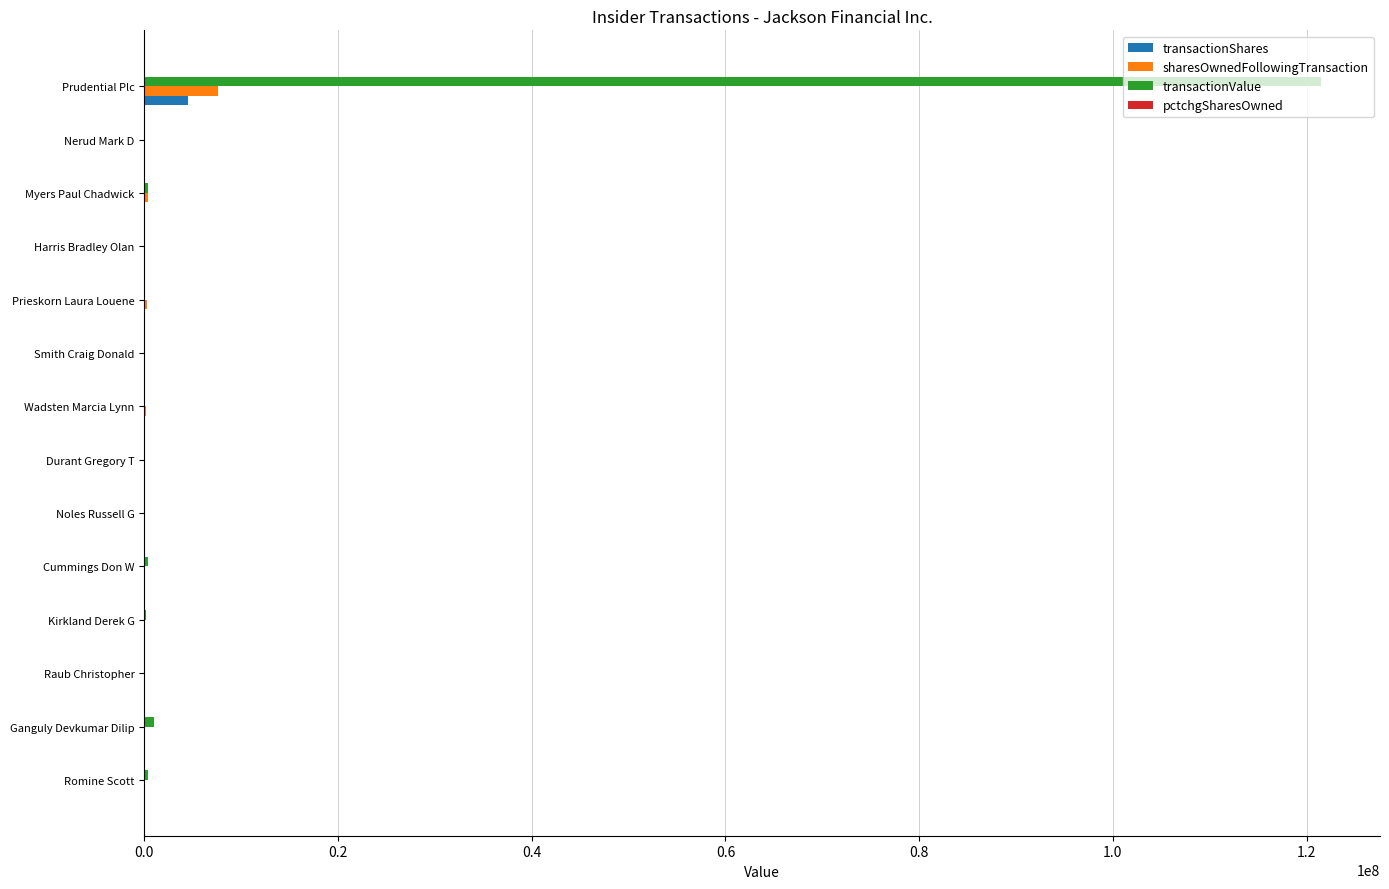

What is the greatest value displayed?

121500000